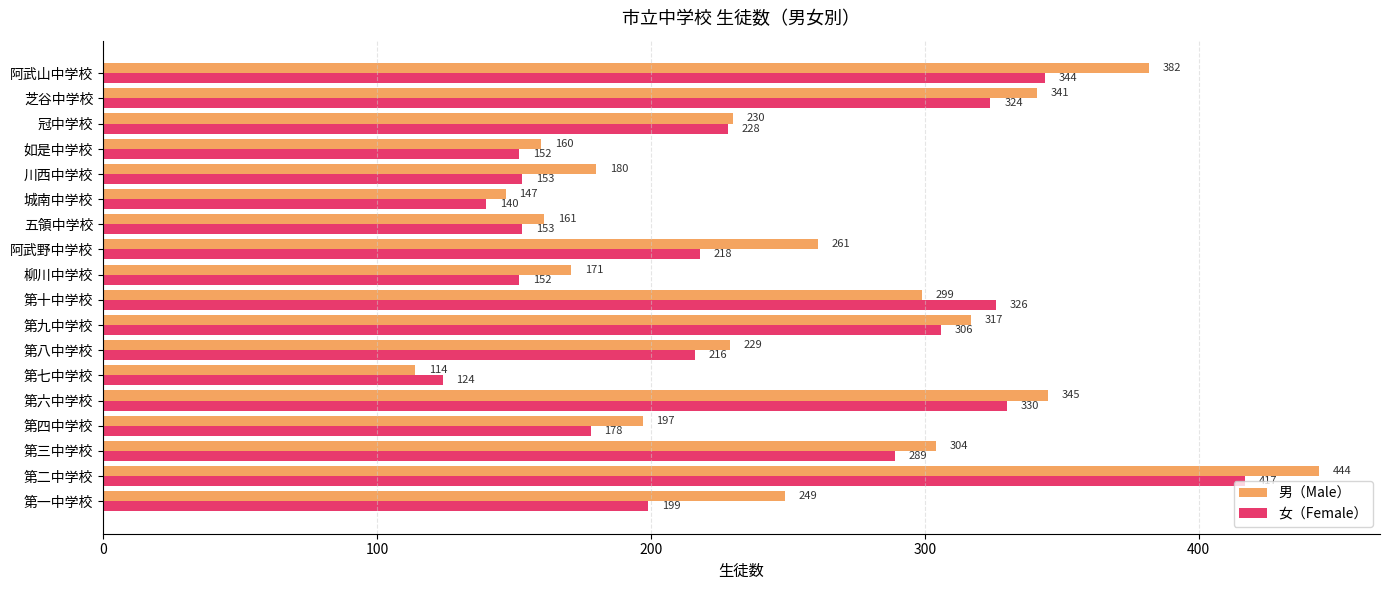

Which series has the largest range (max minus min)?

男（Male）